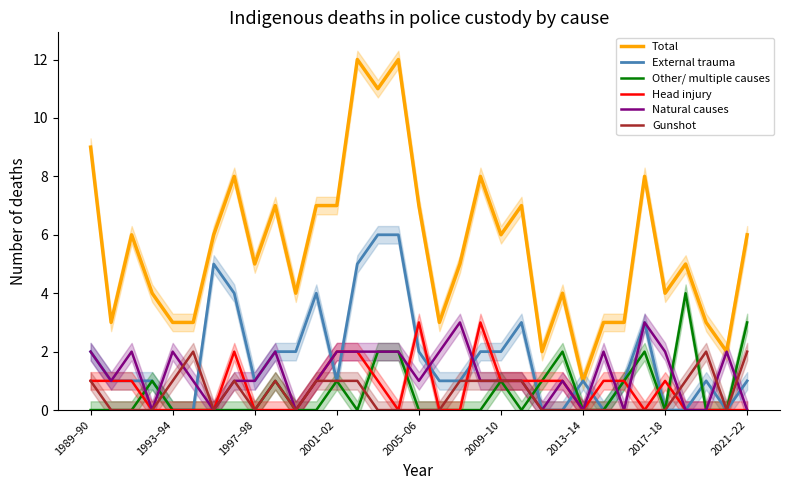

Reading left to right, list all the values displayed in this chart.

Total: 9	3	6	4	3	3	6	8	5	7	4	7	7	12	11	12	7	3	5	8	6	7	2	4	1	3	3	8	4	5	3	2	6
External trauma: 2	1	1	1	0	0	5	4	1	2	2	4	1	5	6	6	2	1	1	2	2	3	0	0	1	0	1	3	0	0	1	0	1
Other/ multiple causes: 0	0	0	1	0	0	0	0	0	1	0	0	1	0	2	2	0	0	0	0	1	0	1	2	0	0	1	2	0	4	0	0	3
Head injury: 1	1	1	0	0	0	0	2	0	0	0	1	2	2	1	0	3	0	0	3	1	1	1	1	0	1	1	0	1	0	0	0	0
Natural causes: 2	1	2	0	2	1	0	1	1	2	0	1	2	2	2	2	1	2	3	1	1	1	0	1	0	2	0	3	2	0	0	2	0
Gunshot: 1	0	0	0	1	2	0	1	0	1	0	1	1	1	0	0	0	0	1	1	1	1	0	0	0	0	0	0	0	1	2	0	2